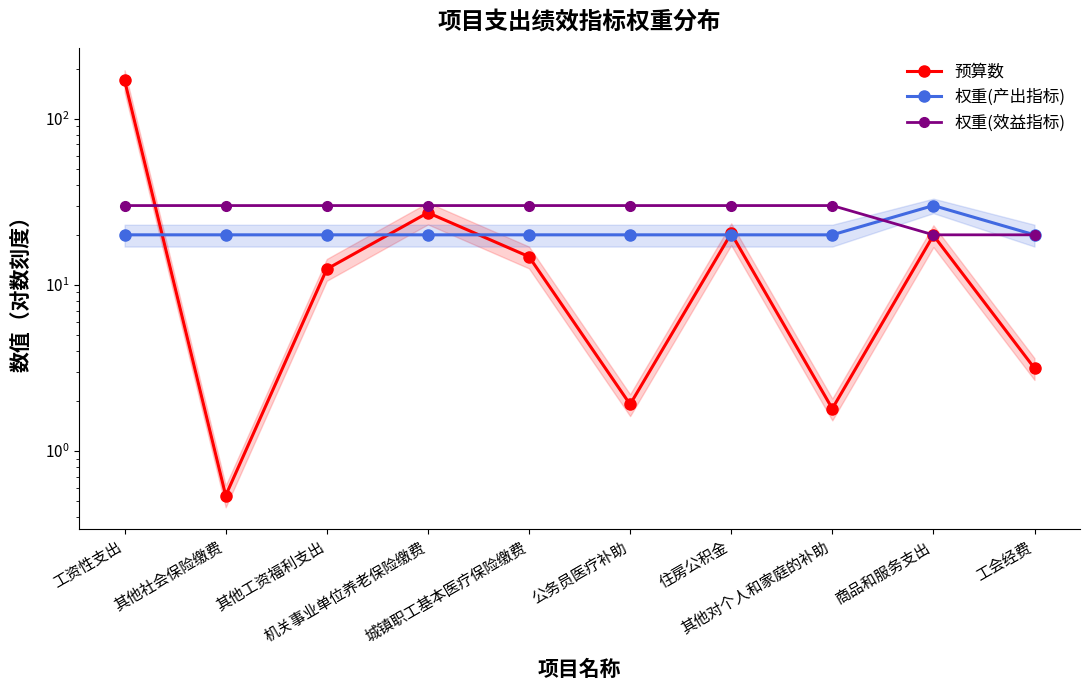

Which category has the lowest value in the 权重(产出指标) series?

工资性支出